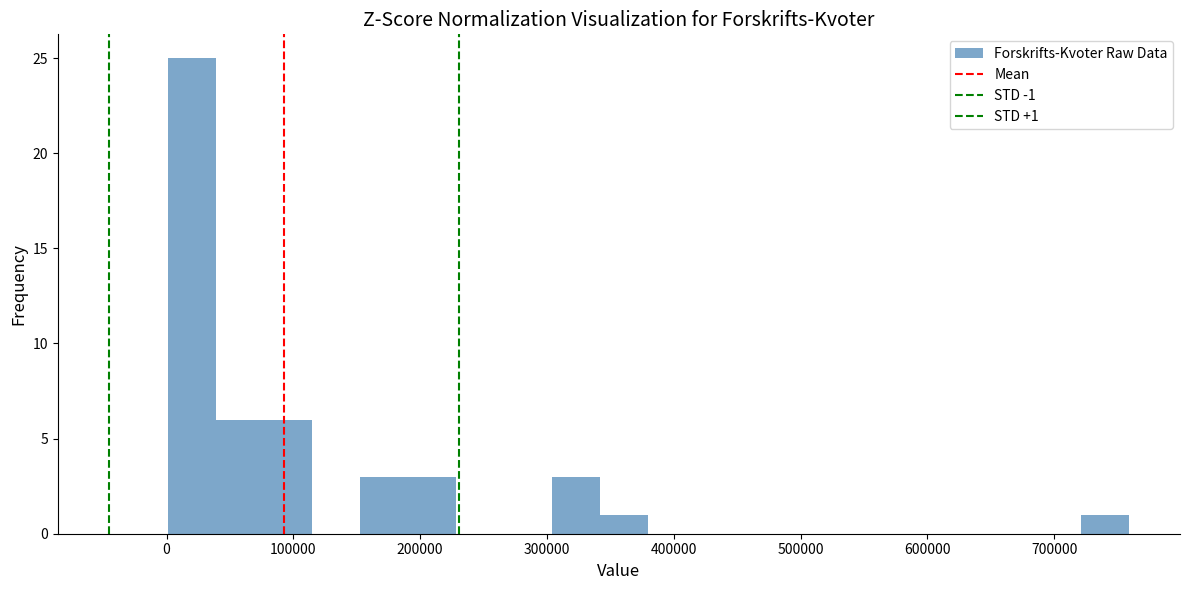

Around what value on the x-axis is the tallest bar? Give the approximate position of its centre, as read against the axis.

20000